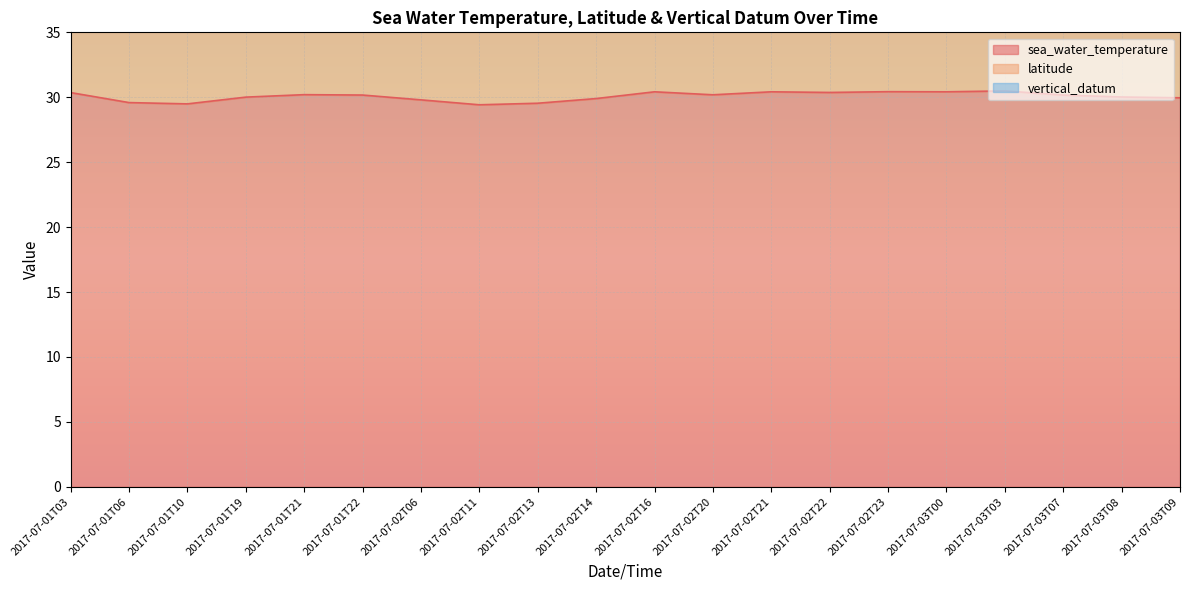

Reading right to left, what are all the values shown in this chart?

sea_water_temperature: 2017-07-03T09=30.0	2017-07-03T08=30.0	2017-07-03T07=30.2	2017-07-03T03=30.5	2017-07-03T00=30.4	2017-07-02T23=30.4	2017-07-02T22=30.4	2017-07-02T21=30.4	2017-07-02T20=30.2	2017-07-02T16=30.4	2017-07-02T14=29.9	2017-07-02T13=29.5	2017-07-02T11=29.4	2017-07-02T06=29.8	2017-07-01T22=30.2	2017-07-01T21=30.2	2017-07-01T19=30.0	2017-07-01T10=29.5	2017-07-01T06=29.6	2017-07-01T03=30.4
latitude: 2017-07-03T09=25.4	2017-07-03T08=25.4	2017-07-03T07=25.4	2017-07-03T03=25.4	2017-07-03T00=25.4	2017-07-02T23=25.4	2017-07-02T22=25.4	2017-07-02T21=25.4	2017-07-02T20=25.4	2017-07-02T16=25.4	2017-07-02T14=25.4	2017-07-02T13=25.4	2017-07-02T11=25.4	2017-07-02T06=25.4	2017-07-01T22=25.4	2017-07-01T21=25.4	2017-07-01T19=25.4	2017-07-01T10=25.4	2017-07-01T06=25.4	2017-07-01T03=25.4
vertical_datum: 2017-07-03T09=1.0	2017-07-03T08=1.0	2017-07-03T07=1.0	2017-07-03T03=1.0	2017-07-03T00=1.0	2017-07-02T23=1.0	2017-07-02T22=1.0	2017-07-02T21=1.0	2017-07-02T20=1.0	2017-07-02T16=1.0	2017-07-02T14=1.0	2017-07-02T13=1.0	2017-07-02T11=1.0	2017-07-02T06=1.0	2017-07-01T22=1.0	2017-07-01T21=1.0	2017-07-01T19=1.0	2017-07-01T10=1.0	2017-07-01T06=1.0	2017-07-01T03=1.0